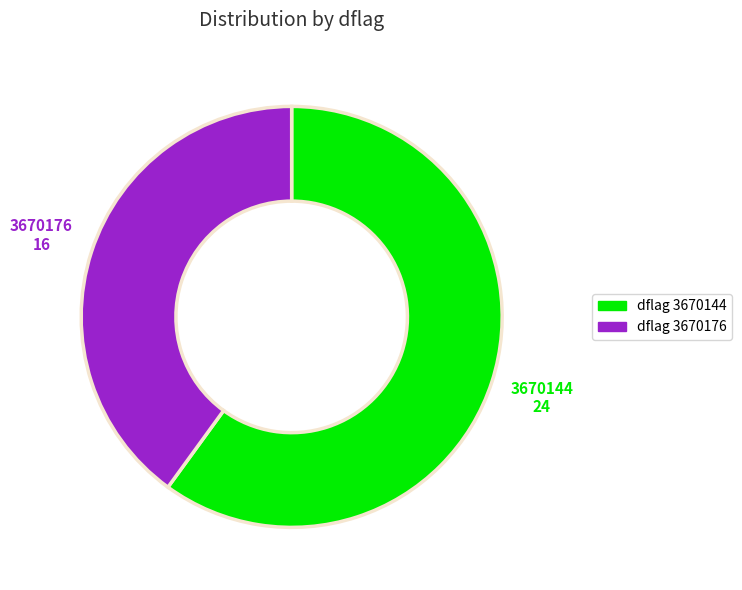

Is there a majority slice in this chart?

Yes